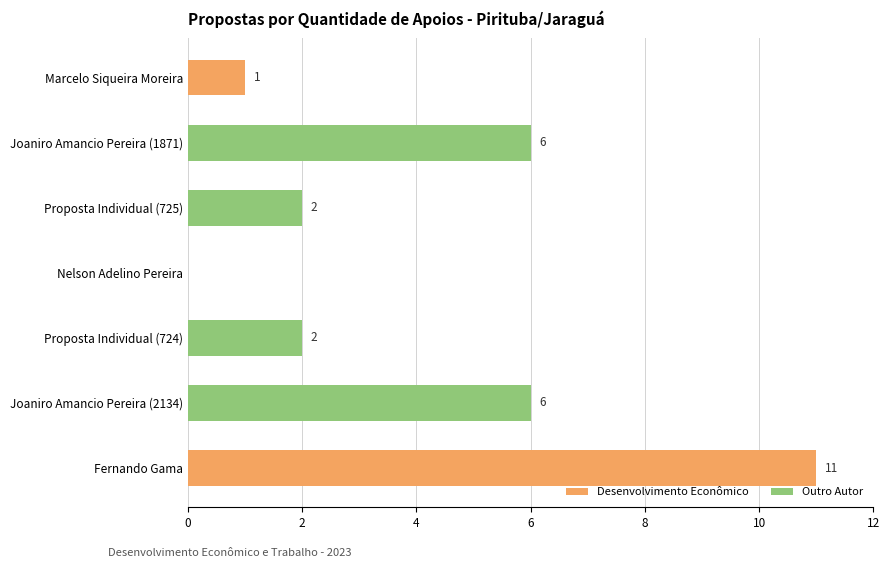

What is the change in value from Joaniro Amancio Pereira (1871) to Fernando Gama?

+5